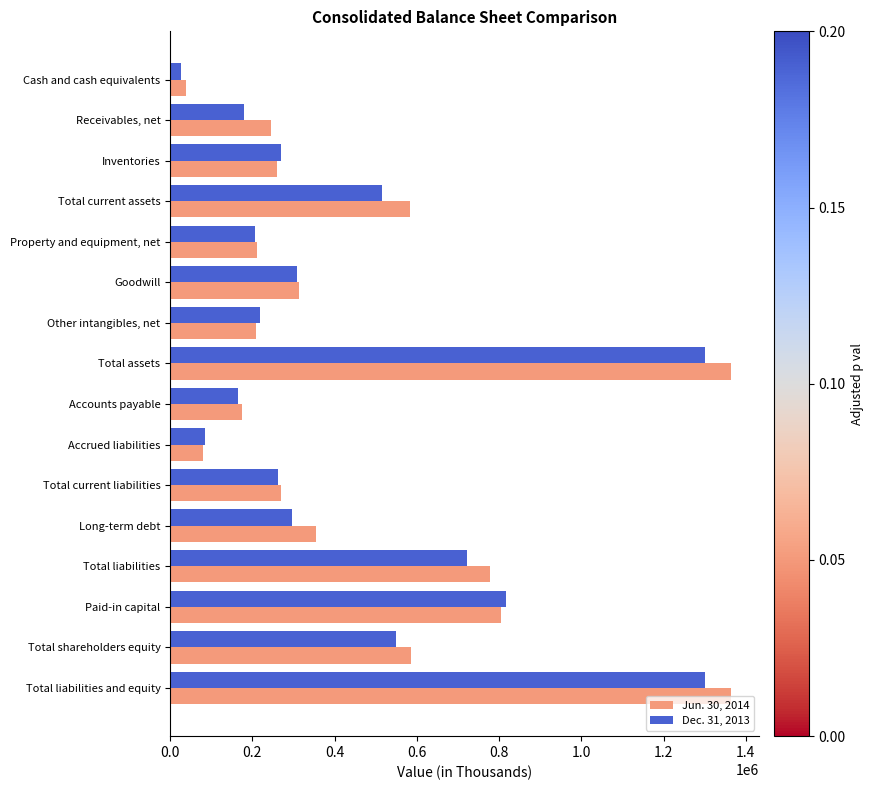

Where is Dec. 31, 2013 nearest to the value 663890?

Total liabilities